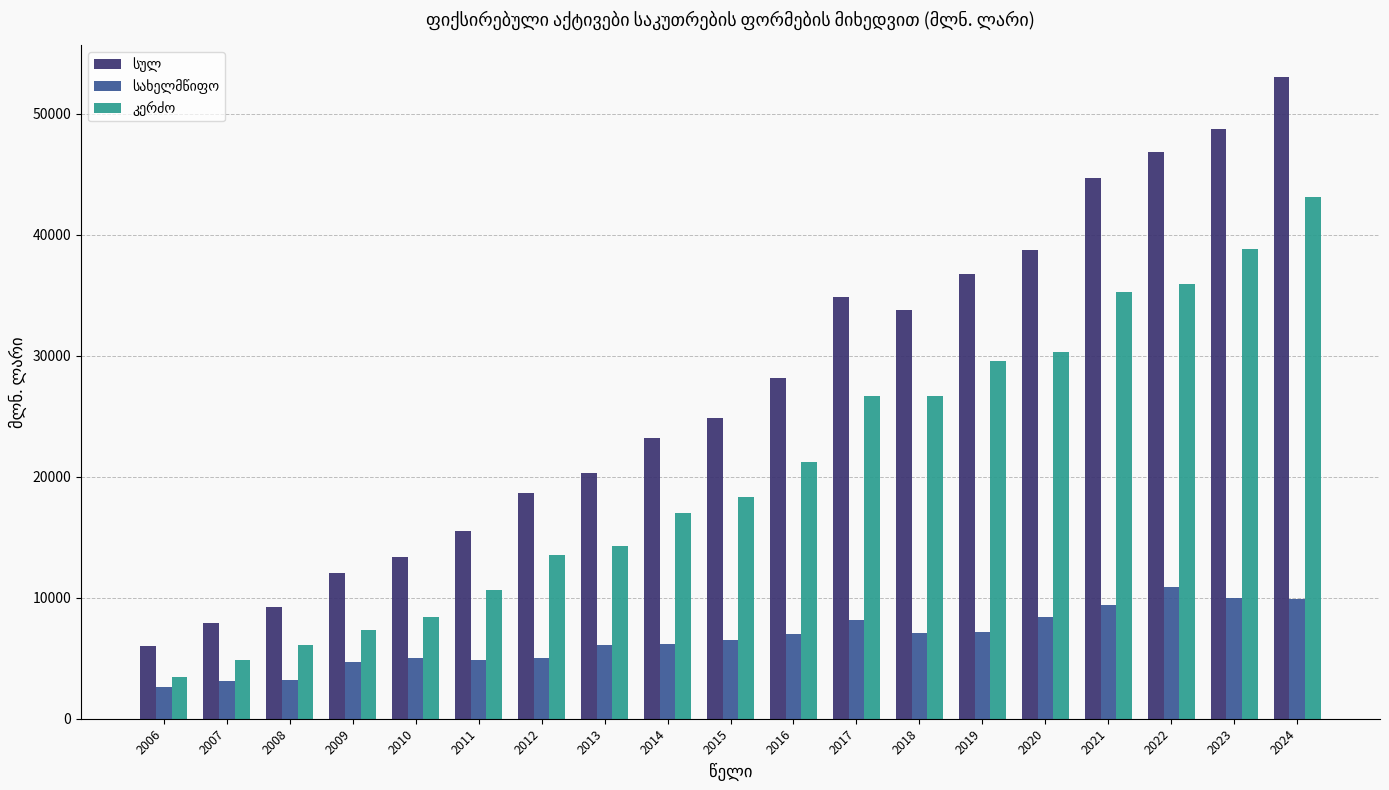

What is the spread (max minus min) of values at 2013?

14243.1